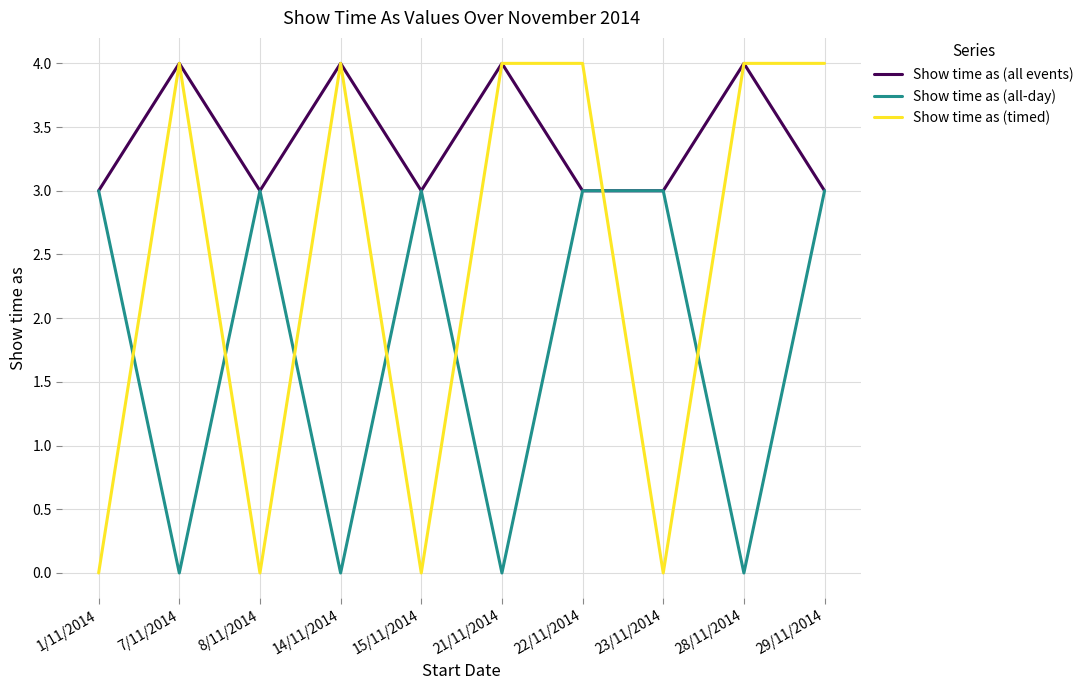

Between 1/11/2014 and 14/11/2014, which series saw the biggest shift?

Show time as (timed)